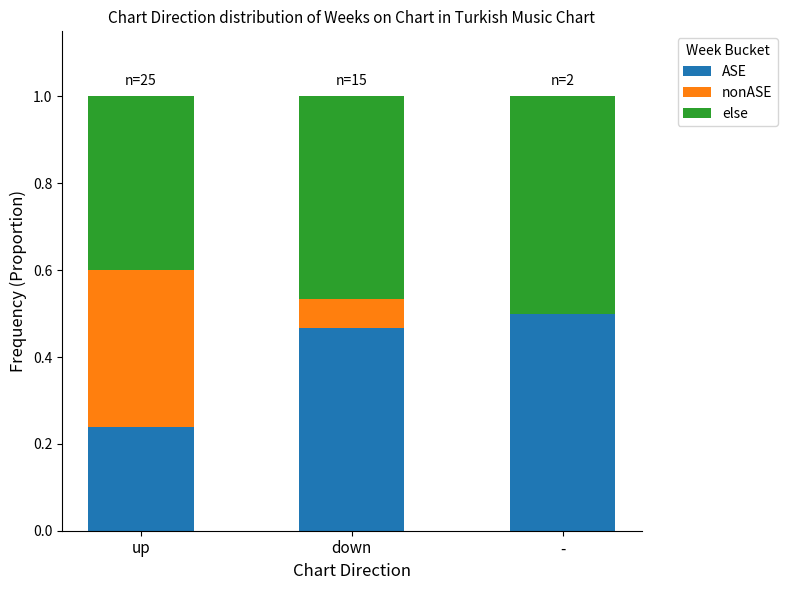

What is the sum of all ASE values?

1.2